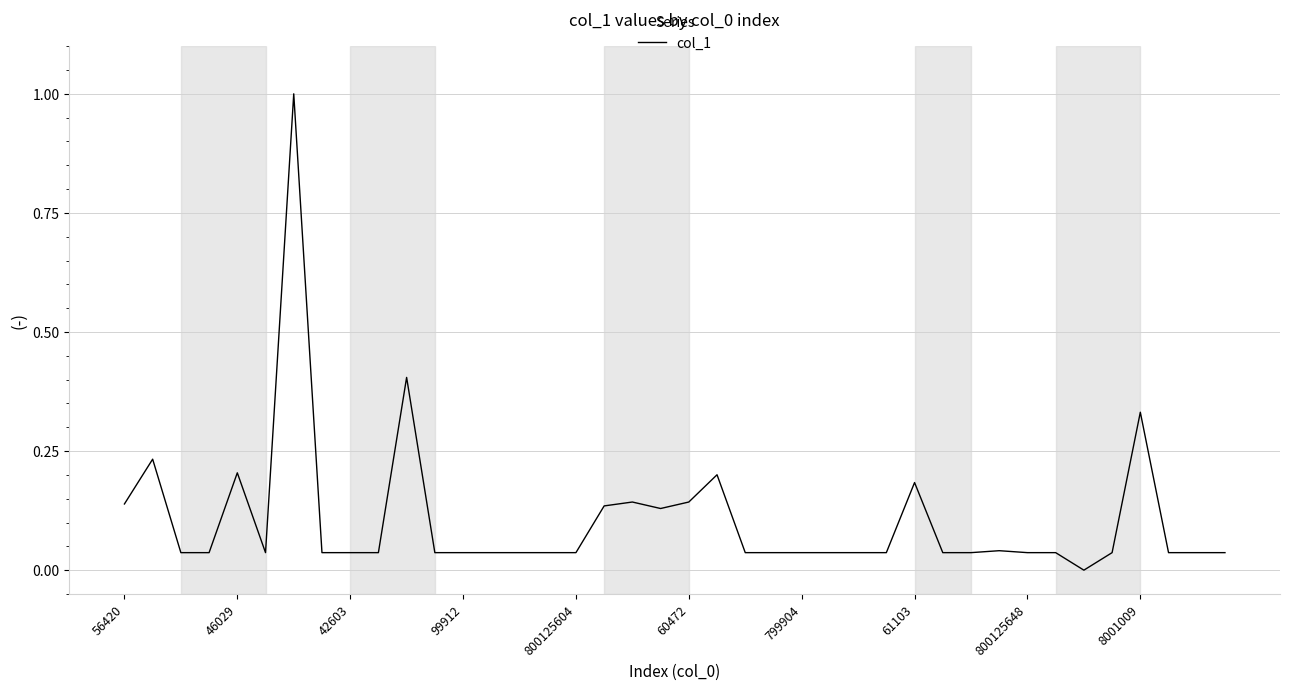

What is the greatest value displayed?

1.0